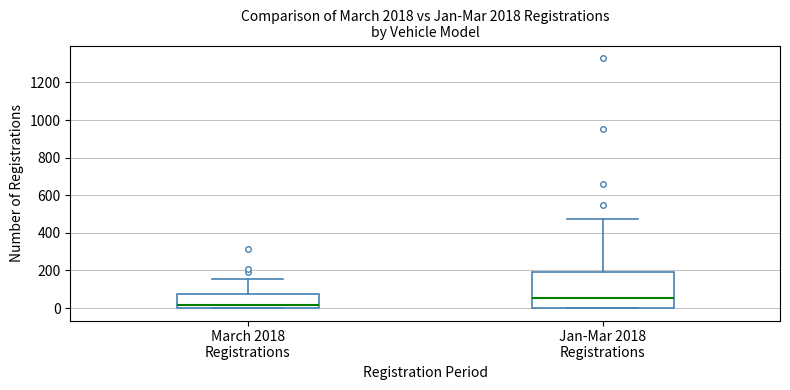

Which box is the tallest, from its lower edge to its upper edge?

Jan-Mar 2018 Registrations